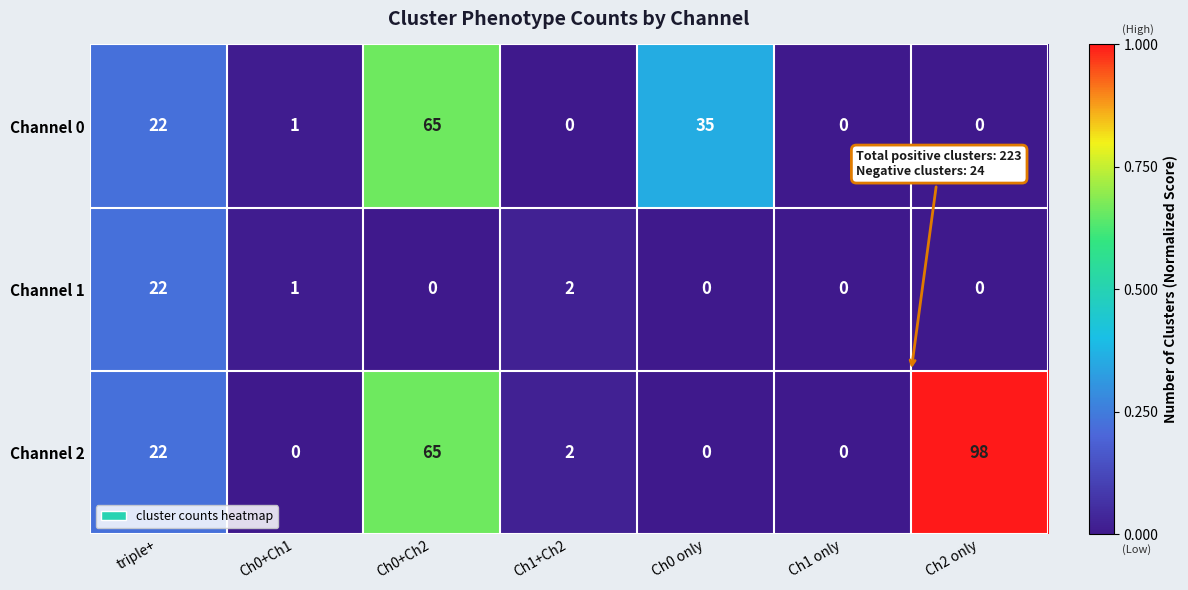

Reading right to left, what are all the values shown in this chart?

Channel 0: Ch2 only=0	Ch1 only=0	Ch0 only=35	Ch1+Ch2=0	Ch0+Ch2=65	Ch0+Ch1=1	triple+=22
Channel 1: Ch2 only=0	Ch1 only=0	Ch0 only=0	Ch1+Ch2=2	Ch0+Ch2=0	Ch0+Ch1=1	triple+=22
Channel 2: Ch2 only=98	Ch1 only=0	Ch0 only=0	Ch1+Ch2=2	Ch0+Ch2=65	Ch0+Ch1=0	triple+=22